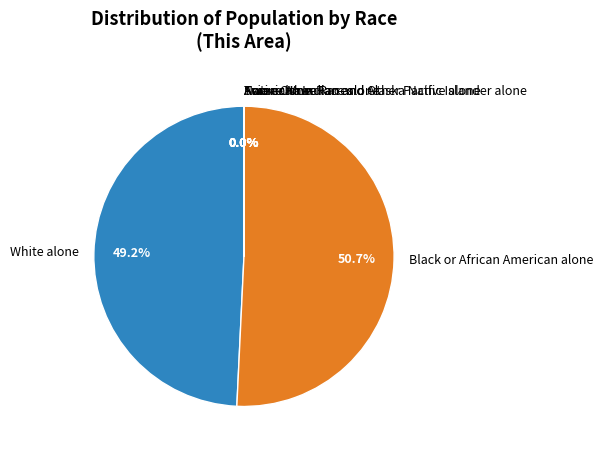

Which category accounts for the majority?

Black or African American alone